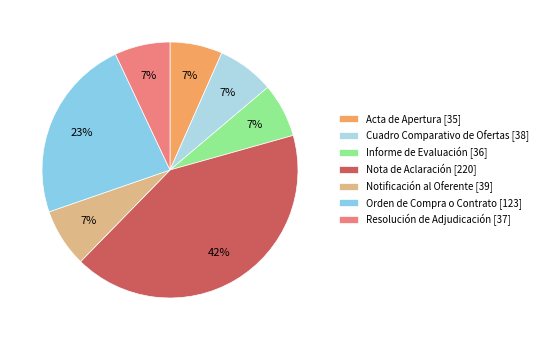

How many segments does this pie chart have?

7